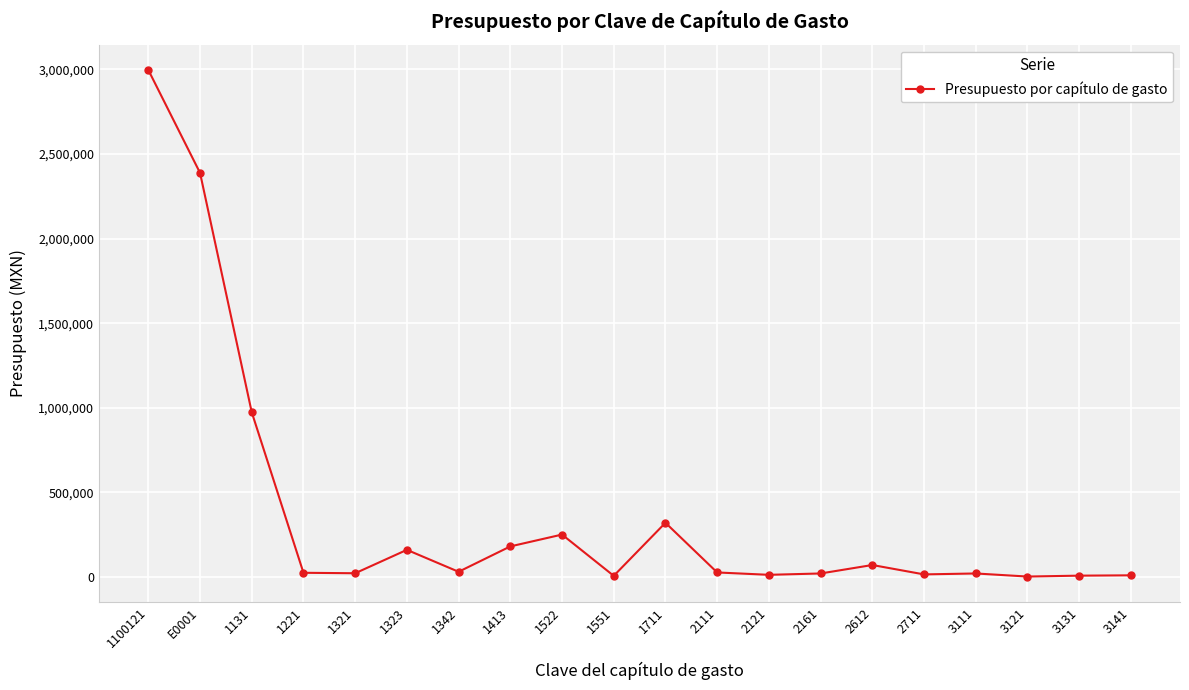

True or false: the data shows 319728.0 at 1711.

True